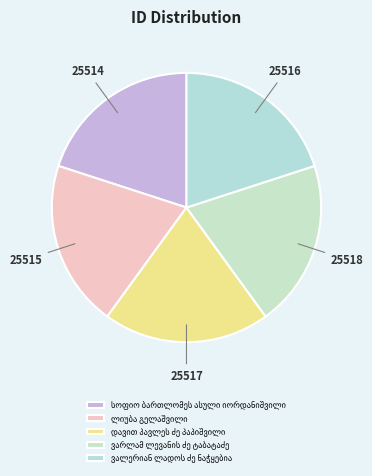

How many slices are in this pie chart?

5